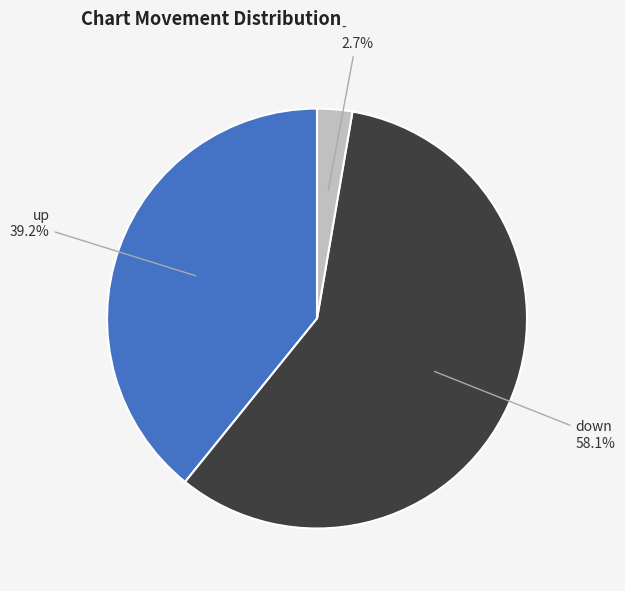

Count the number of slices in the pie.

3